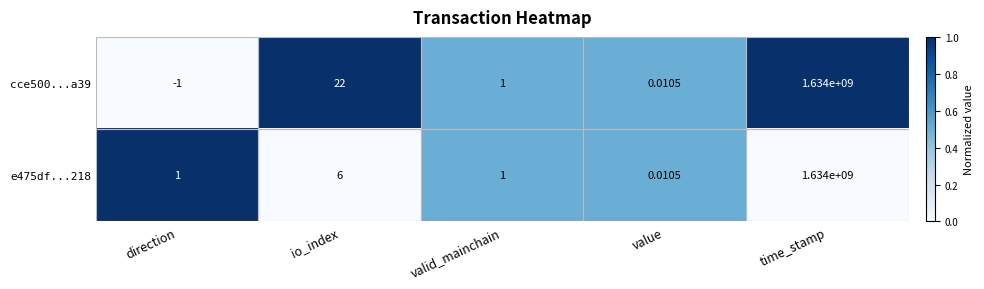

Rank the categories by cce500...a39 value from lowest to highest.

direction, value, valid_mainchain, io_index, time_stamp